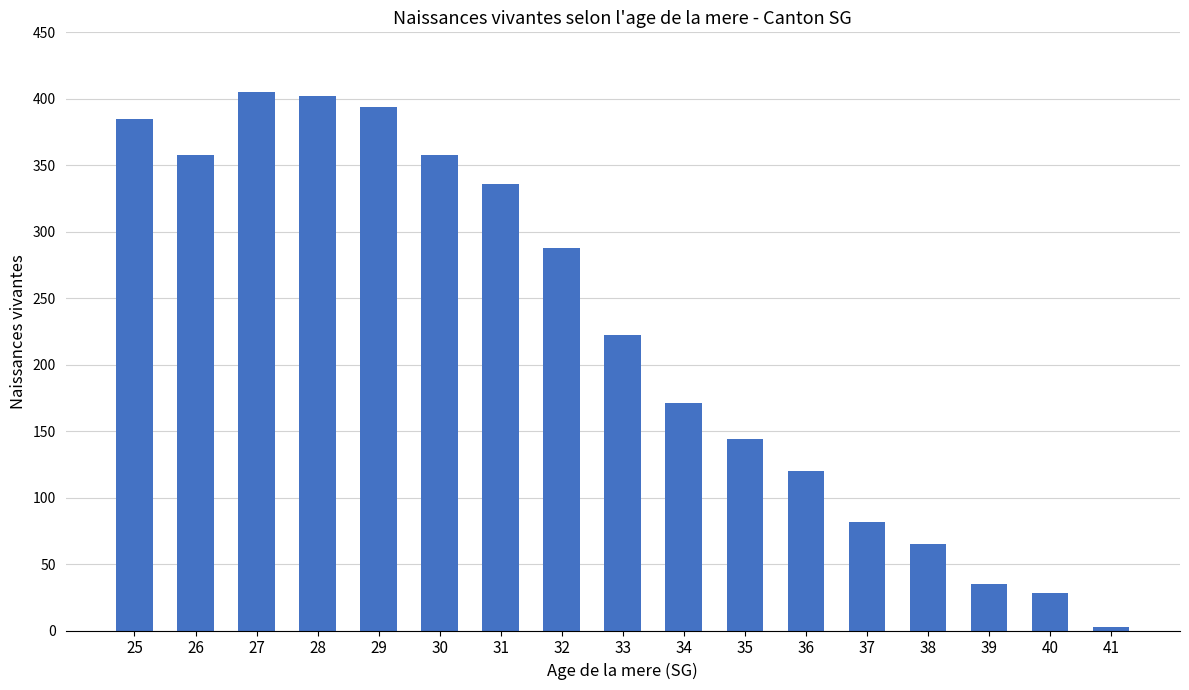

How many data points are less than 222?

8